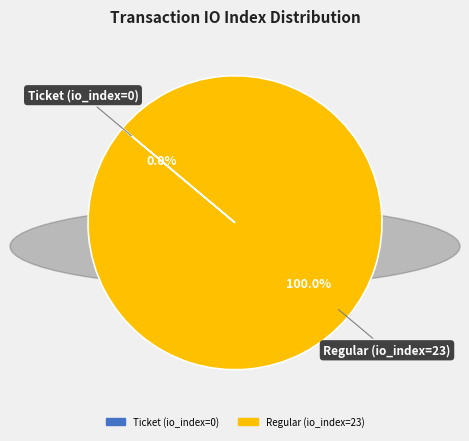

Is the sum of Ticket (io_index=0) and Regular (io_index=23) greater than half?

Yes